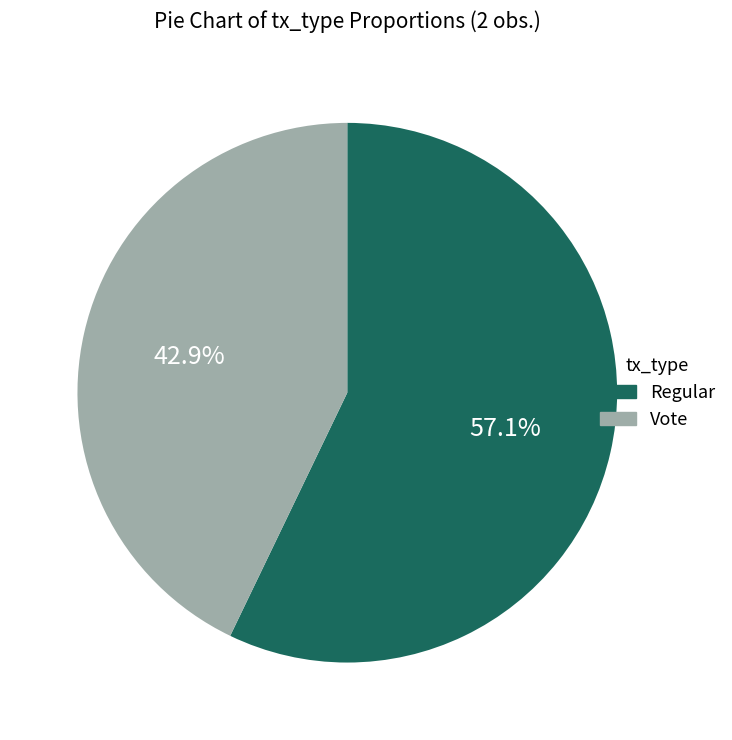

The Vote slice represents 43% of the pie. True or false?

True